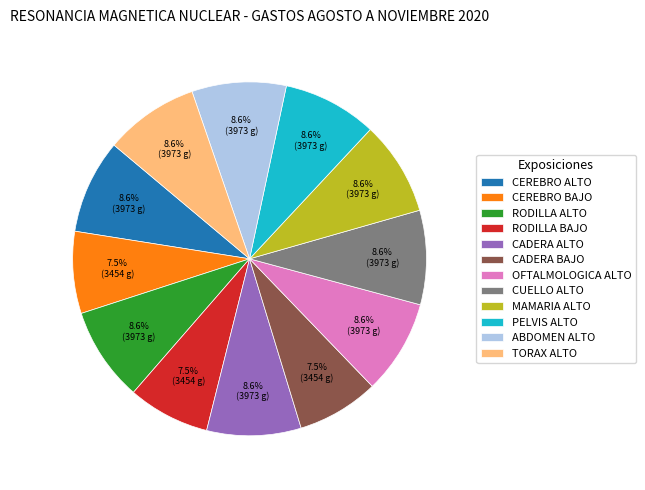

Is PELVIS ALTO the majority of the pie?

No